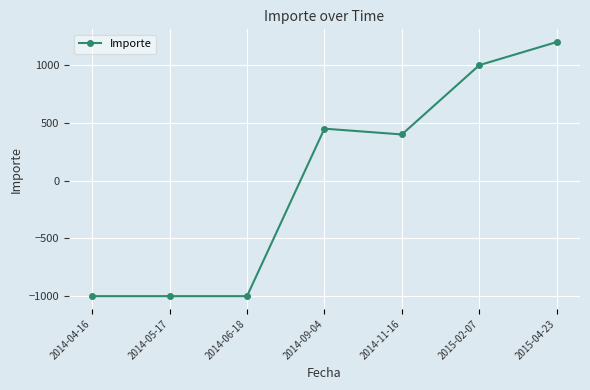

Where does the data first go above 400?

2014-09-04